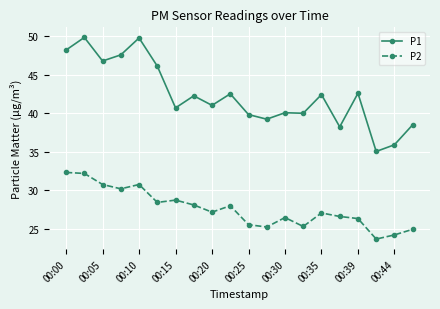

What are all the series names shown in the legend?

P1, P2